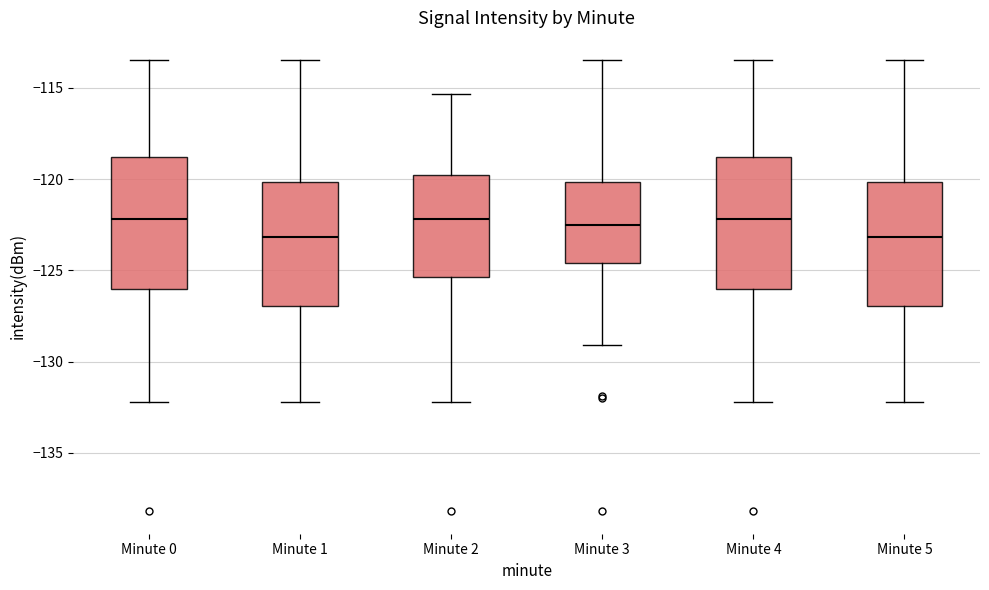

Where is the lower edge of the box for Minute 5 on the y-axis? The values are not printed on the chart, so give them approximately, as read against the axis.

-127.0